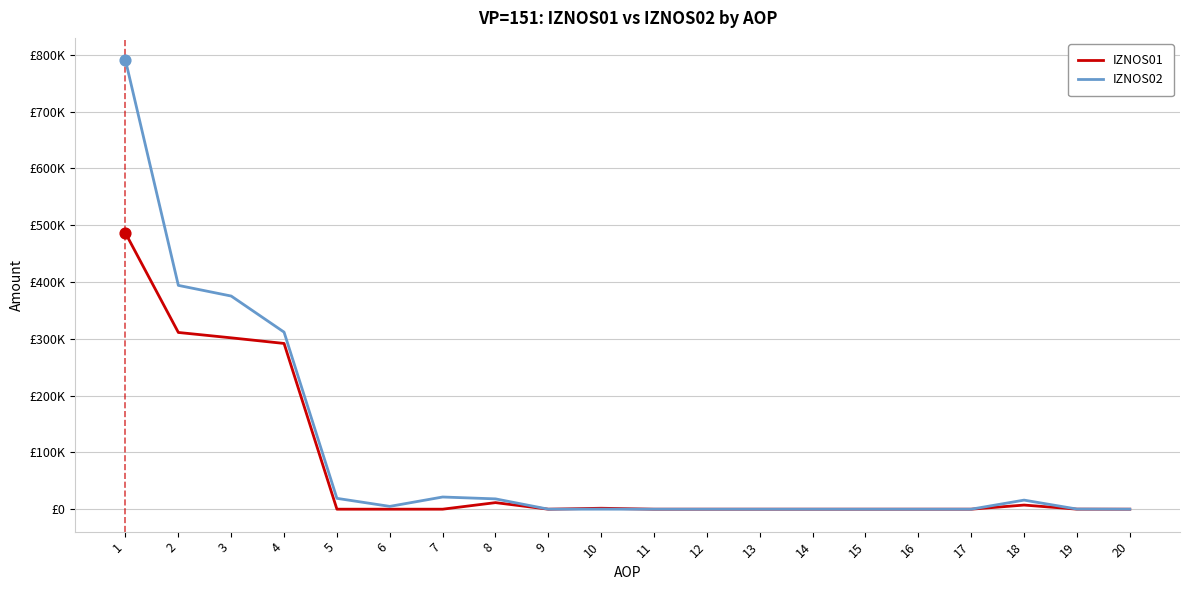

What are all the series names shown in the legend?

IZNOS01, IZNOS02